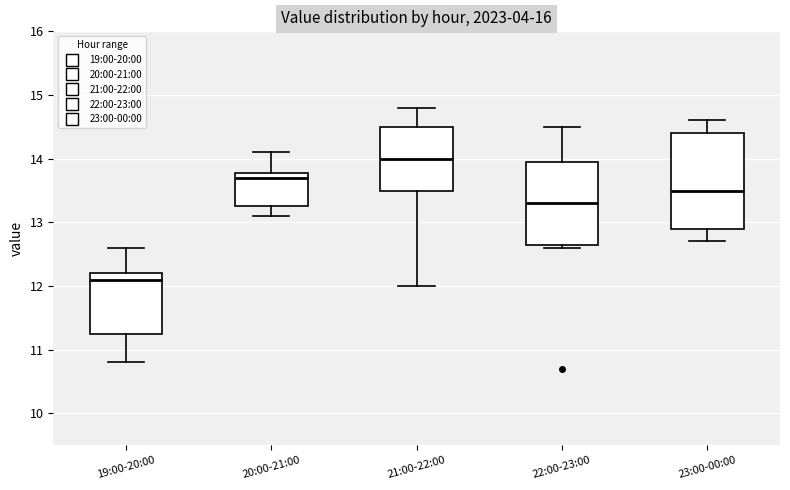

Comparing the boxes themselves (not the whiskers), which one is the tallest?

23:00-00:00